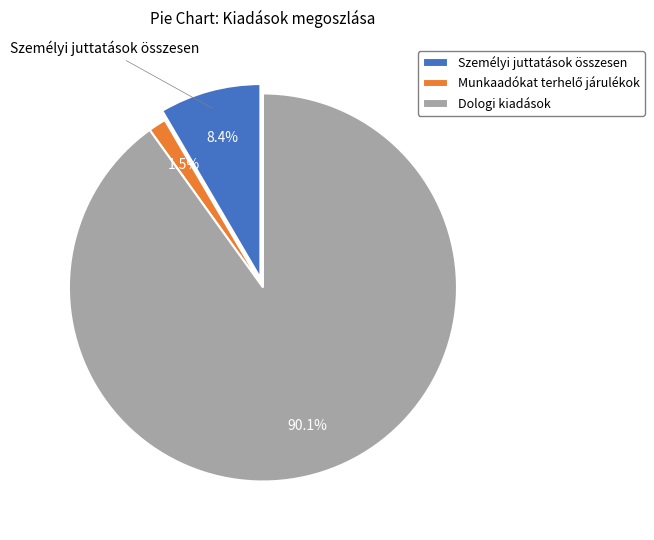

Between Személyi juttatások összesen and Dologi kiadások, which is larger?

Dologi kiadások